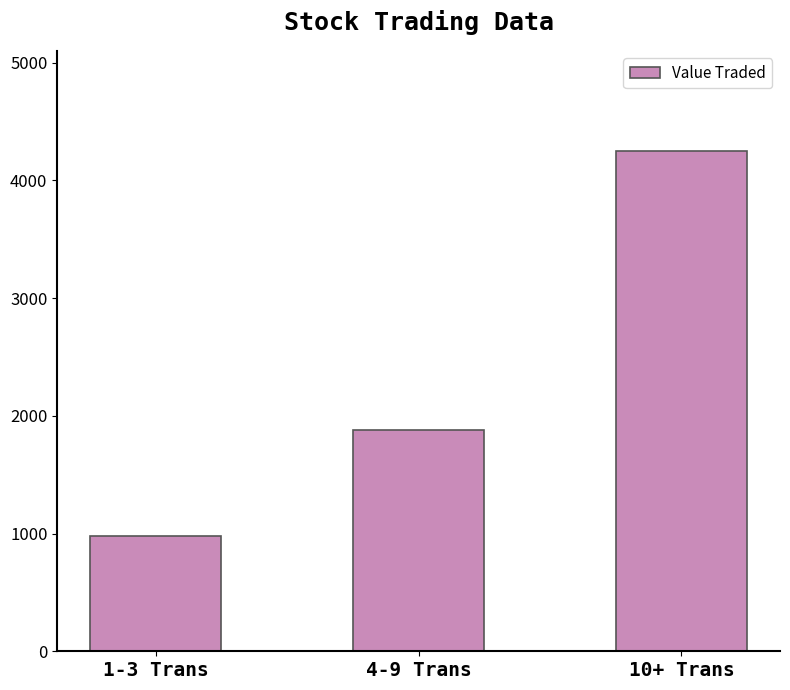

What is the label of the 1st bar from the left?

1-3 Trans